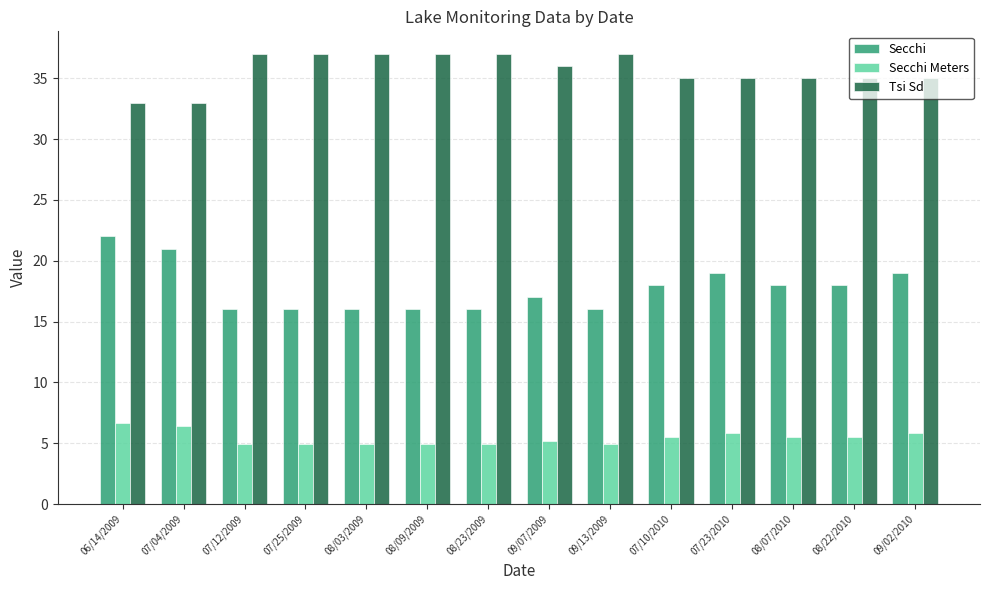

Are the bars grouped side by side (vs. stacked)?

Yes